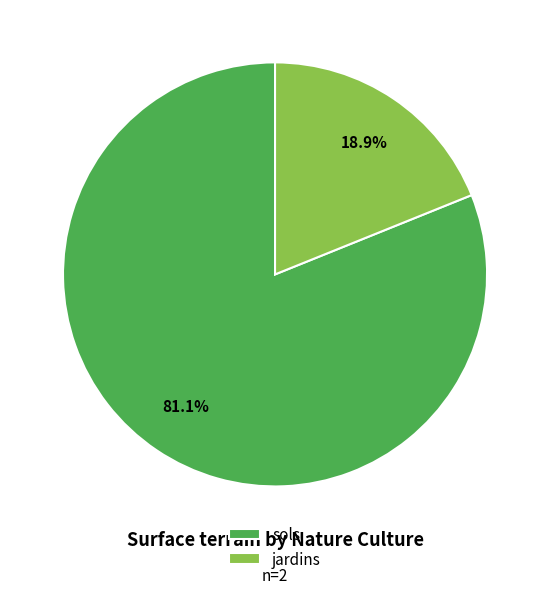

What is the ratio of the value at sols to the value at jardins?

4.3